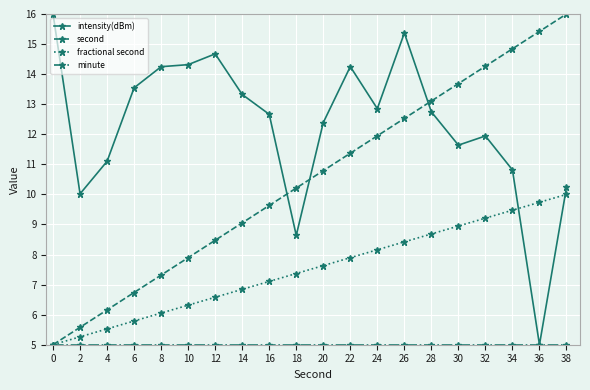

The intensity(dBm) series shows 15.2 at 34. True or false?

False